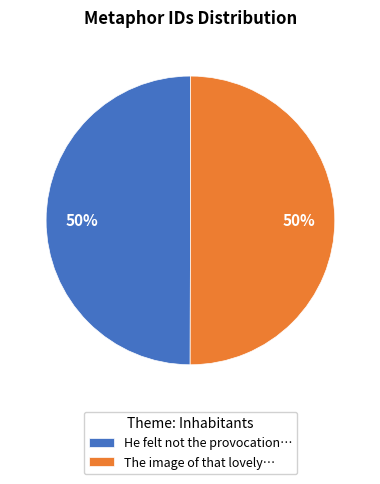

What percentage is the The image of that lovely… slice, to the nearest percent?

50%